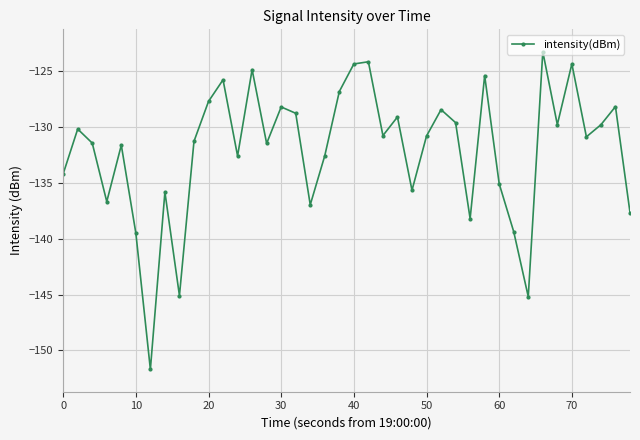

How many interior local peaks (higher than both neighbors) does the data have?

13